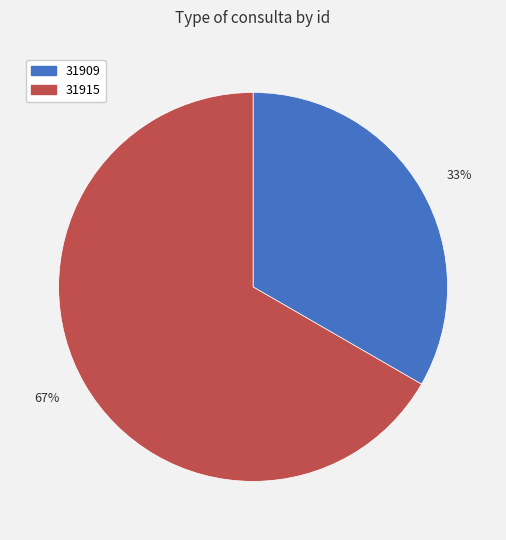

What is the majority slice?

67%